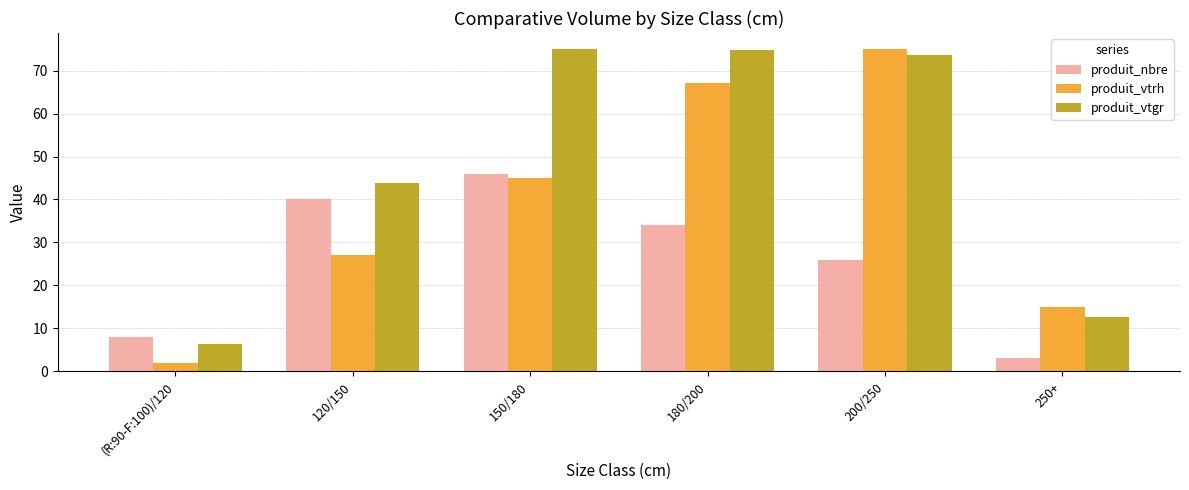

What is the difference between the produit_vtgr values at 250+ and (R:90-F:100)/120?

6.2